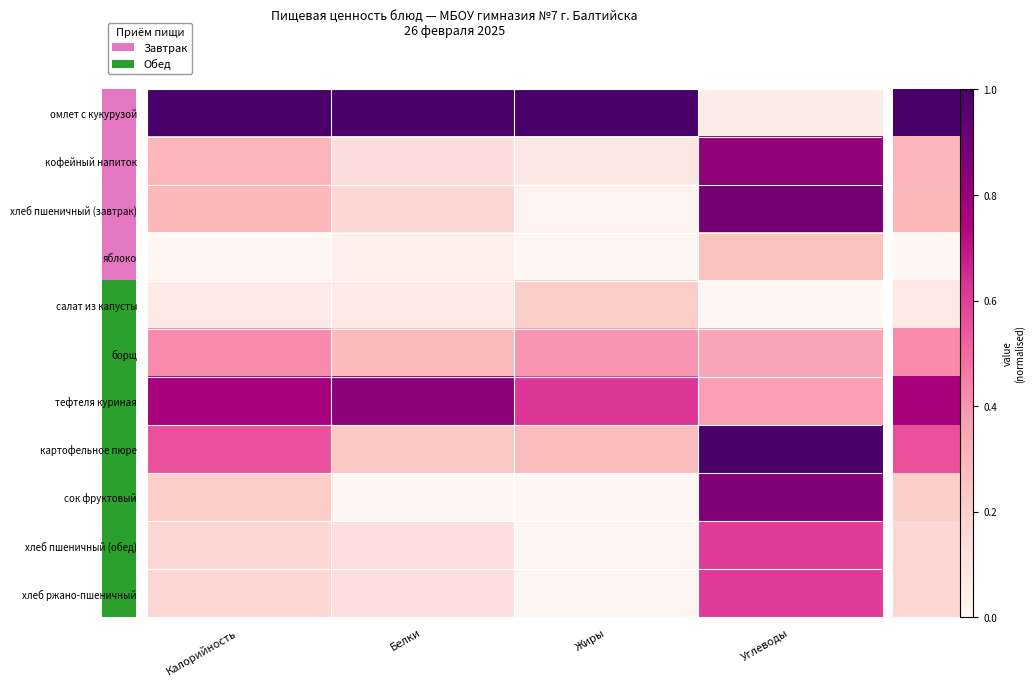

At how many categories does at least one series exceed 0?

4